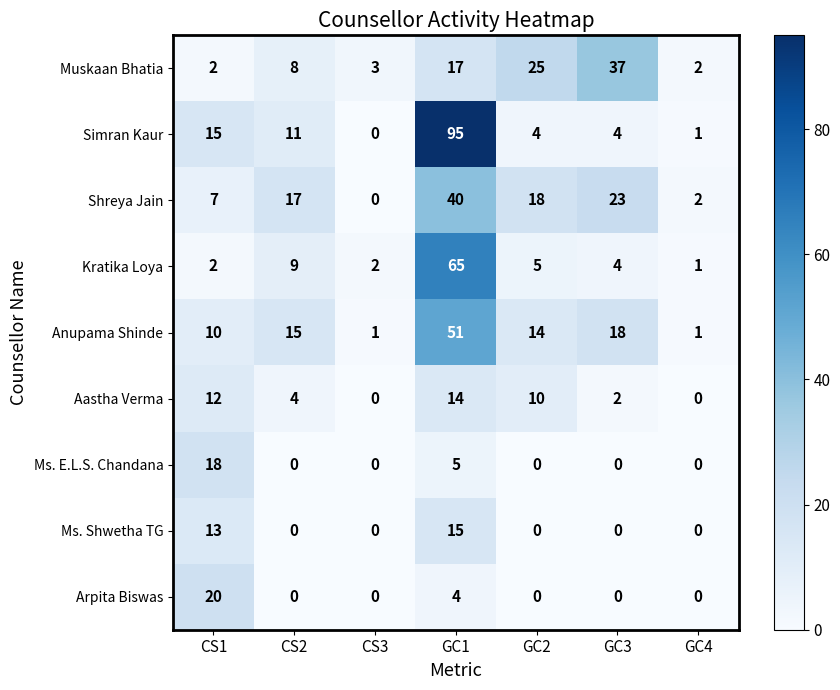

What is the difference between the maximum and second lowest values in the Simran Kaur series?

94